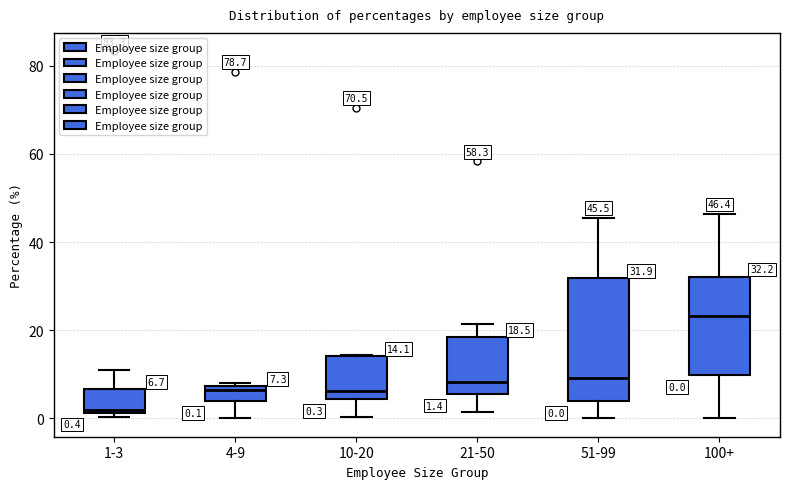

Which box is the tallest, from its lower edge to its upper edge?

51-99